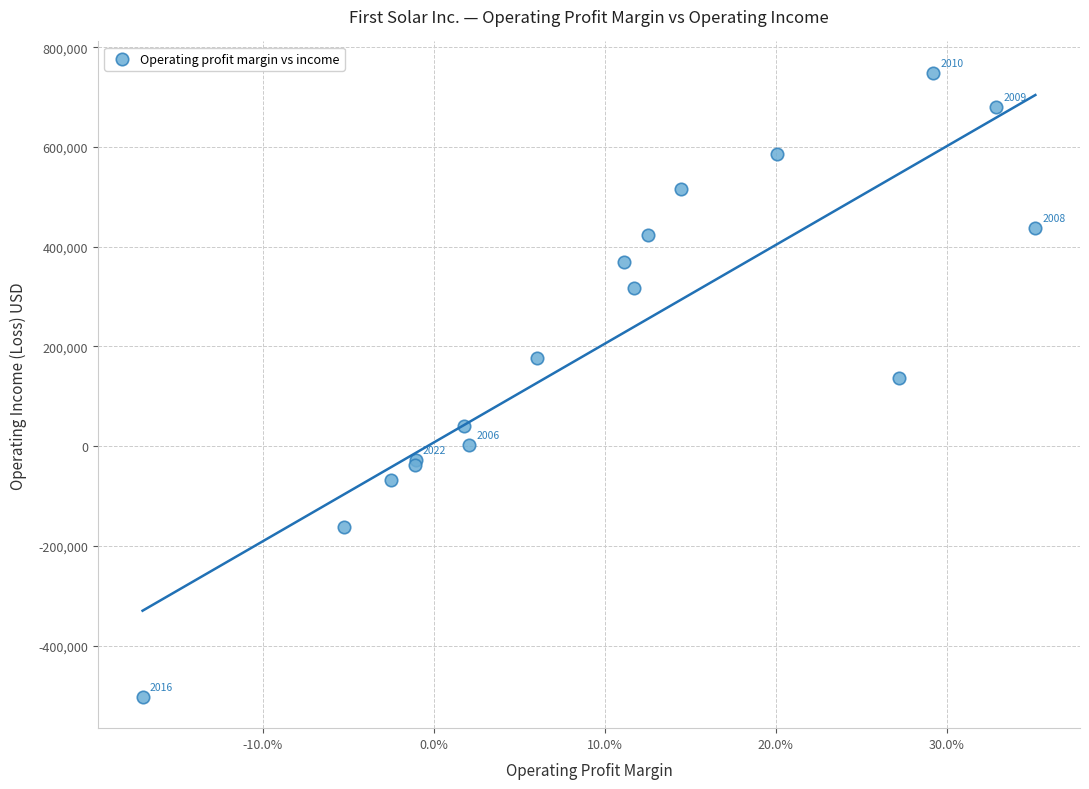

What Y value in the scatter plot is closest to 123156?

137181